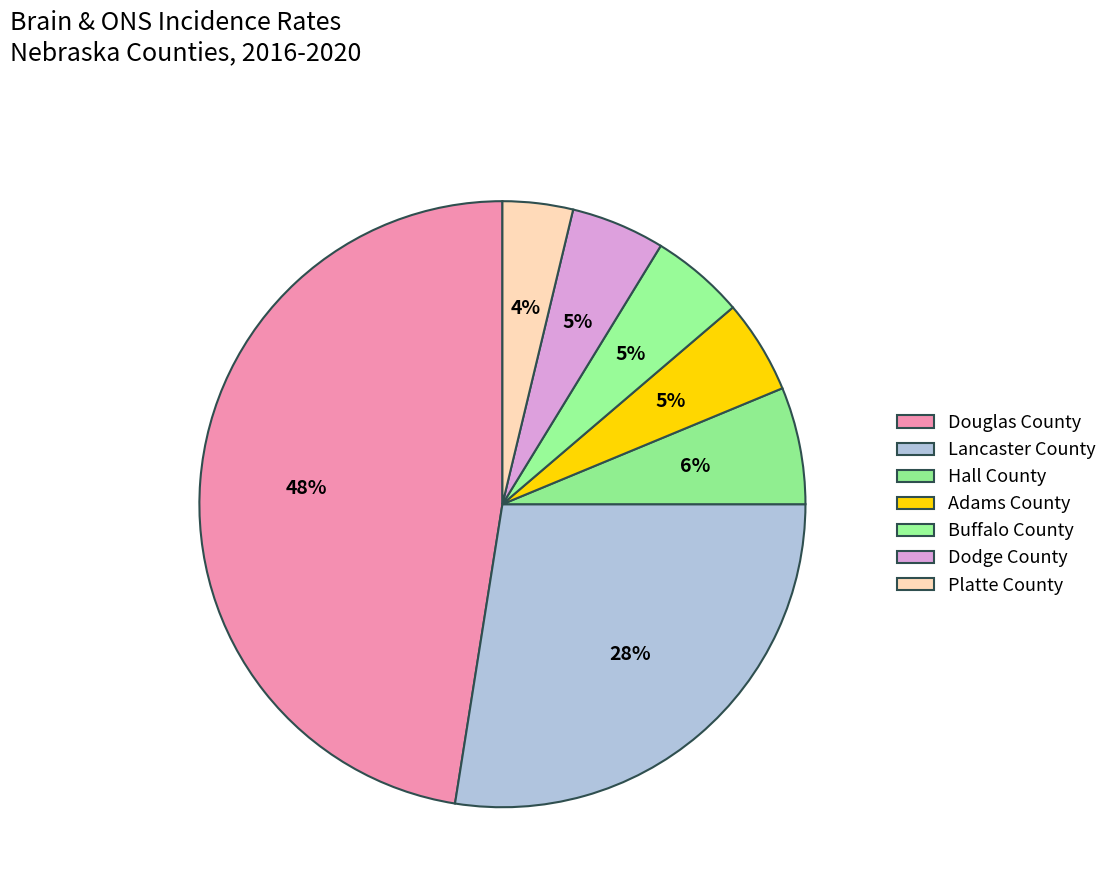

To the nearest percent, what is the combined percentage of Platte County and Hall County?

10%